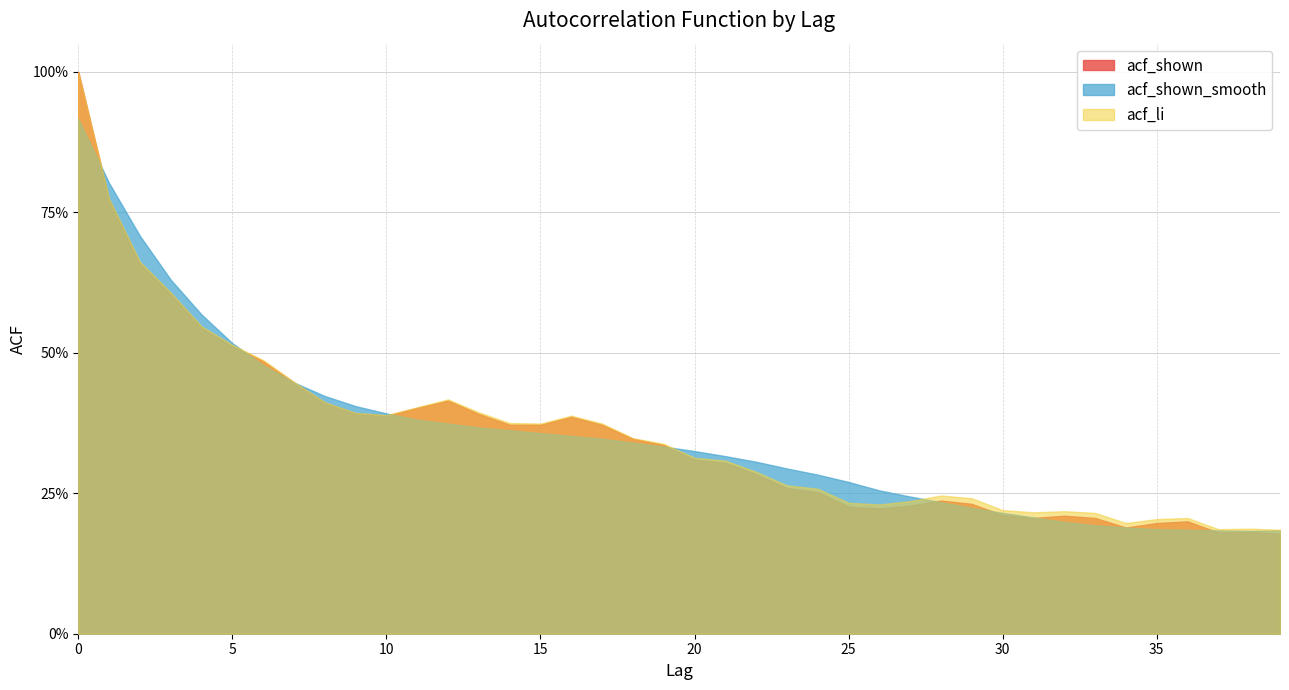

At which category does acf_shown reach its first local valley?

10